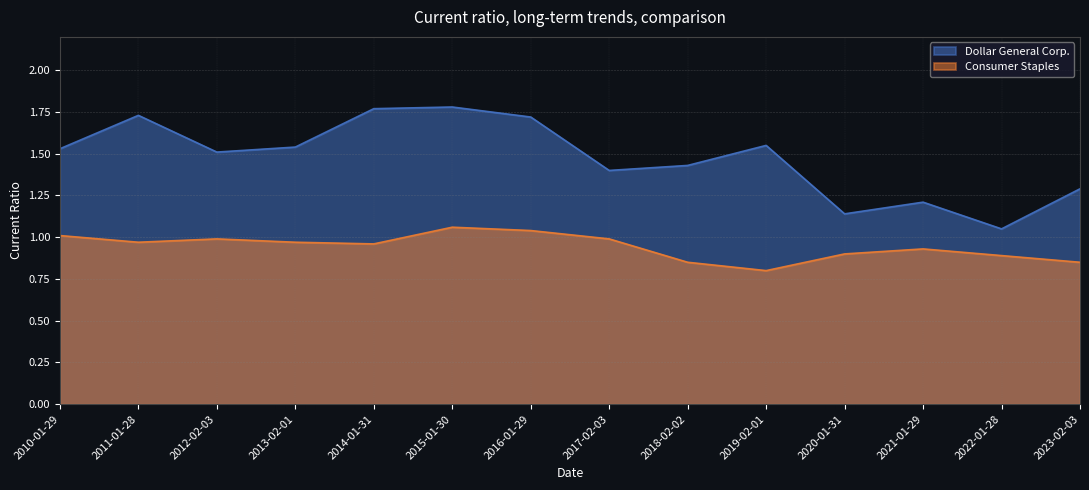

Which has a higher value, 2021-01-29 or 2015-01-30?

2015-01-30